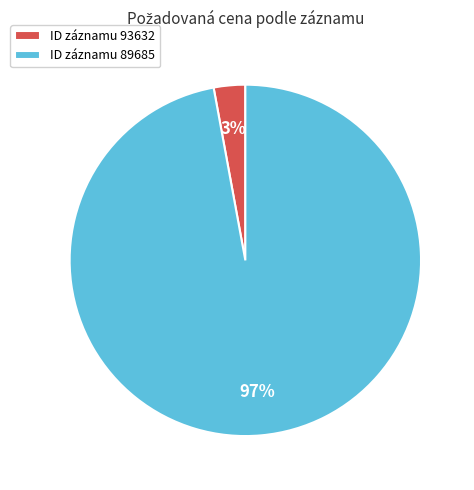

Between ID záznamu 93632 and ID záznamu 89685, which is larger?

ID záznamu 89685